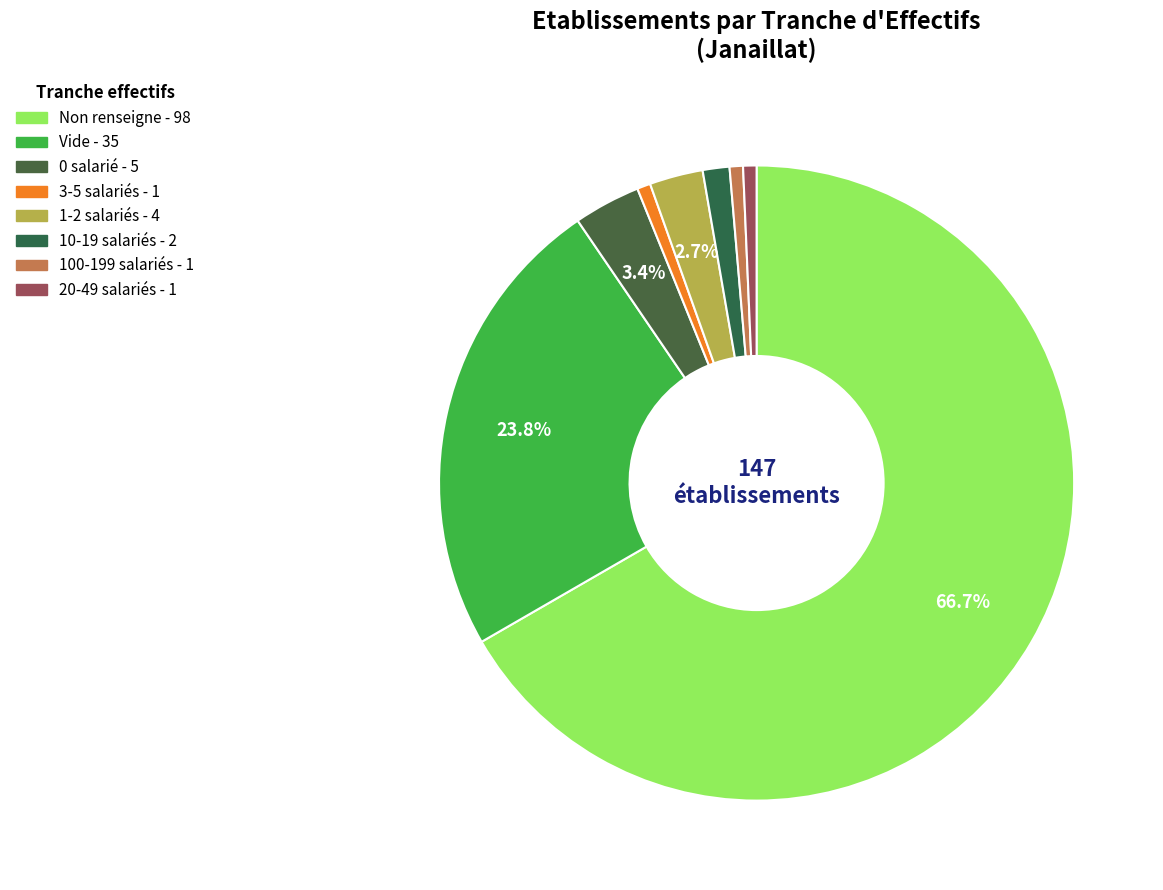

Count the number of slices in the pie.

8